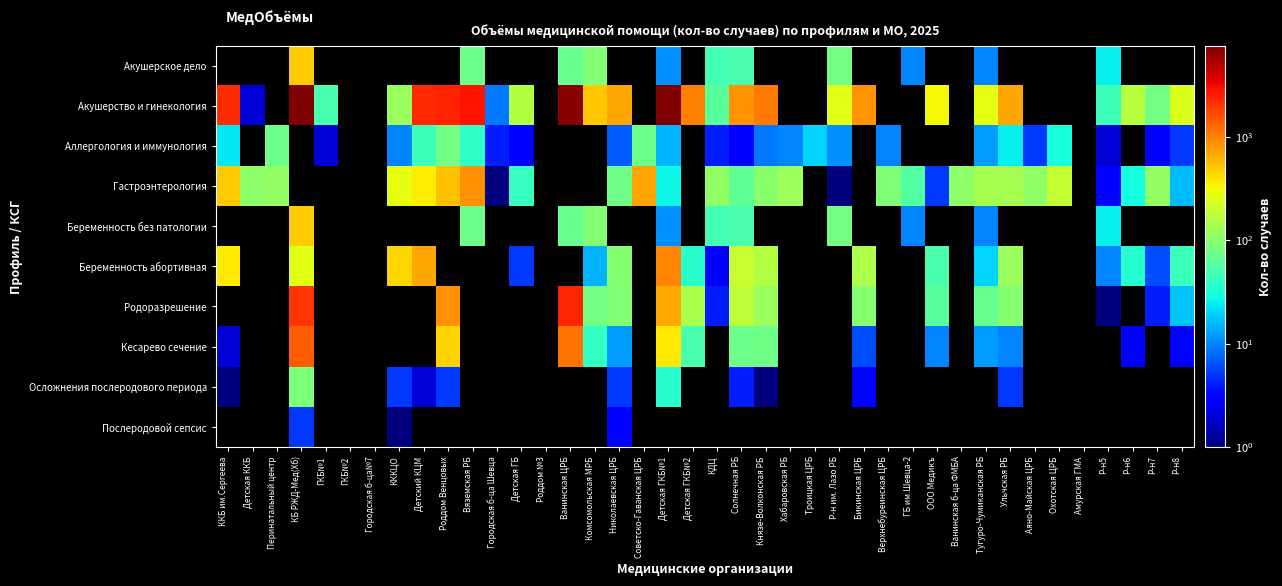

Between ГКБ№1 and ГКБ№2, which is larger?

ГКБ№1